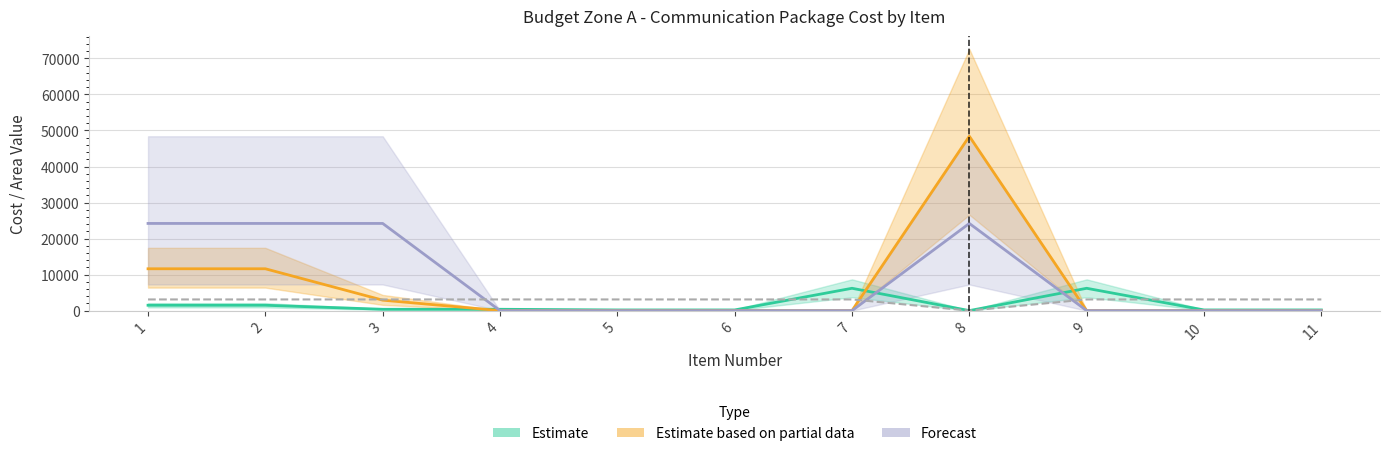

Which series changed the most between 6 and 8?

Estimate based on partial data